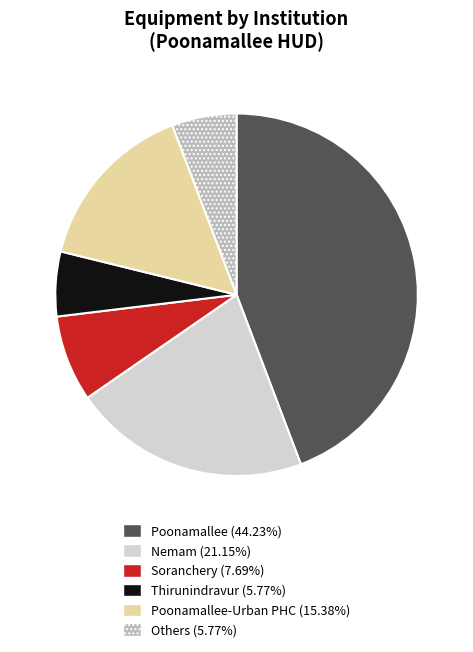

Is there any slice that represents more than half of the pie?

No